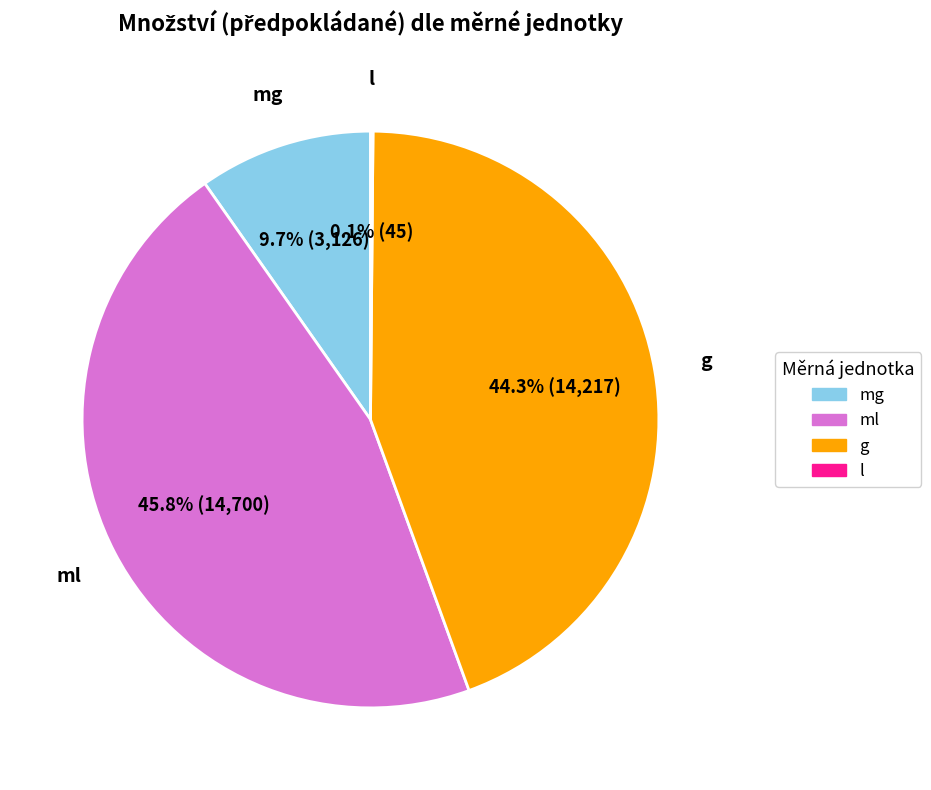

Is g the majority of the pie?

No